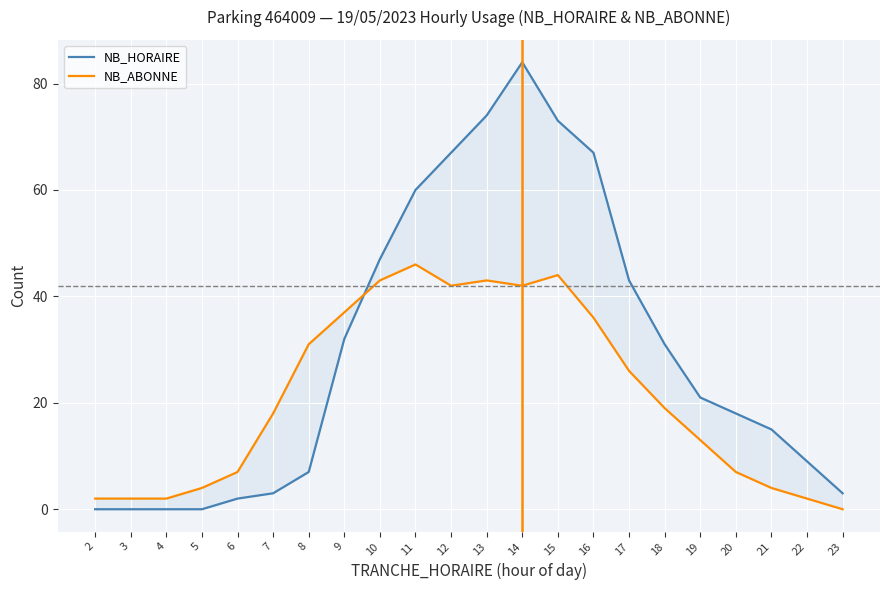

Count the number of data series in this chart.

2